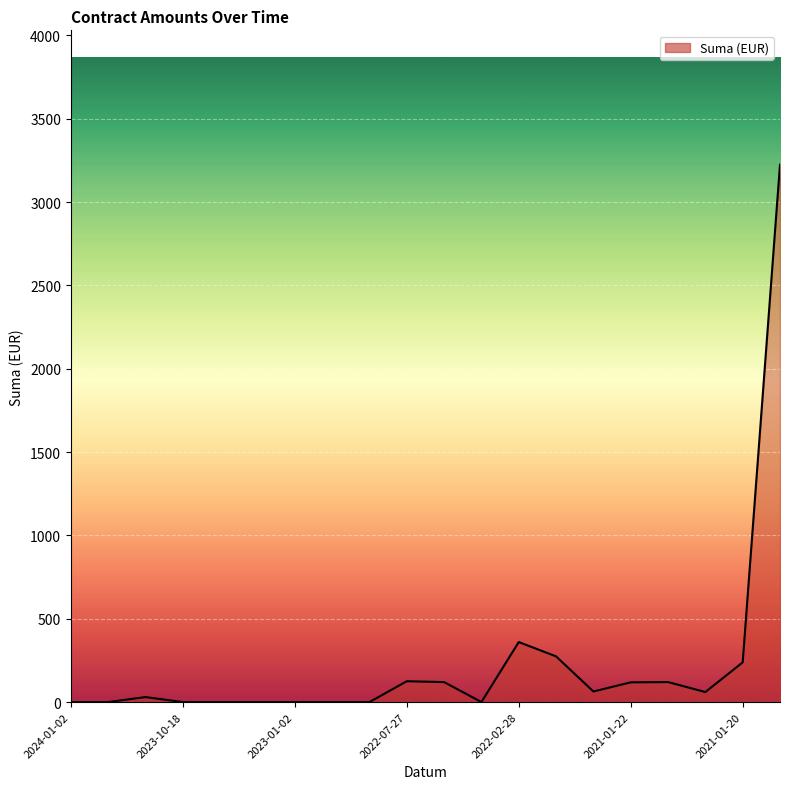

How many distinct data groups are displayed?

1